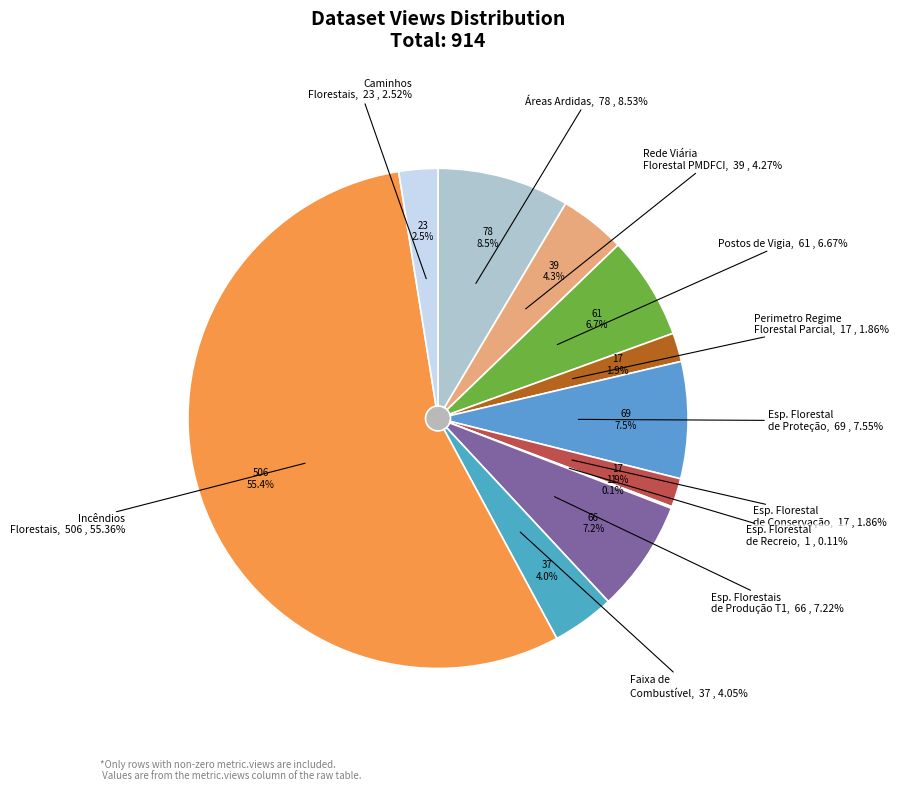

Combined, what portion of the pie is Faixa de Gestão de Combustível and Espaço Florestal de Conservação Estrita?

5.9%